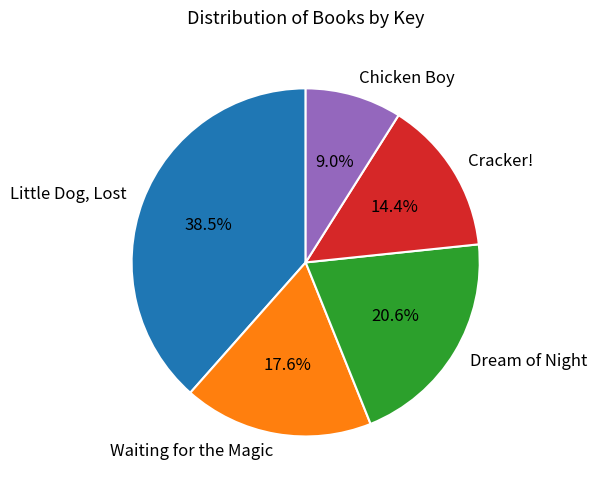

Is there a majority slice in this chart?

No